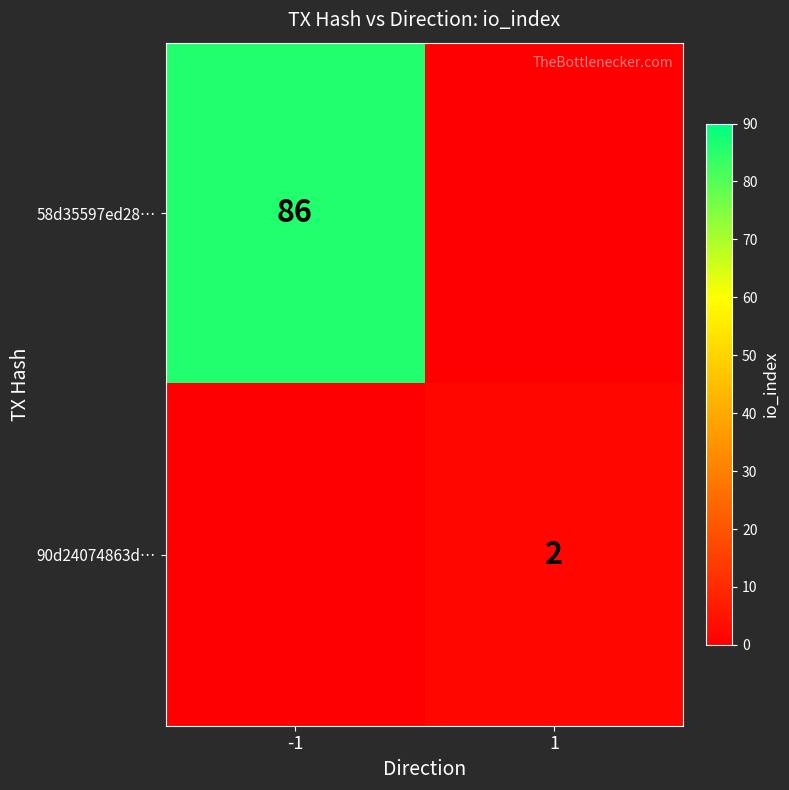

Is it true that 90d24074863d… equals 2 at 1?

True